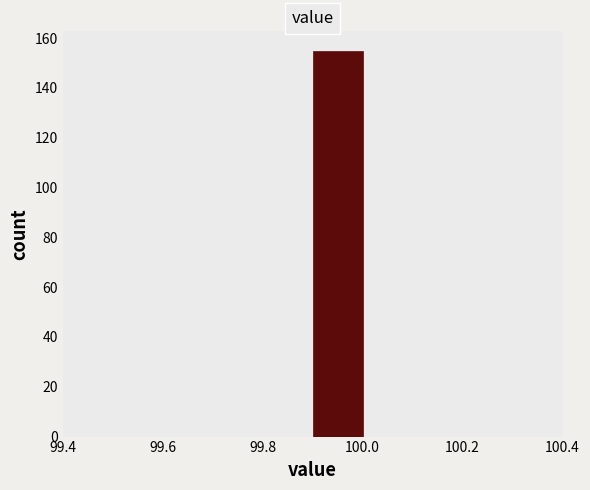

How tall is the bar that spans 99.9 to 100.0 on the x-axis? The values are not printed on the chart, so give them approximately, as read against the axis.

156